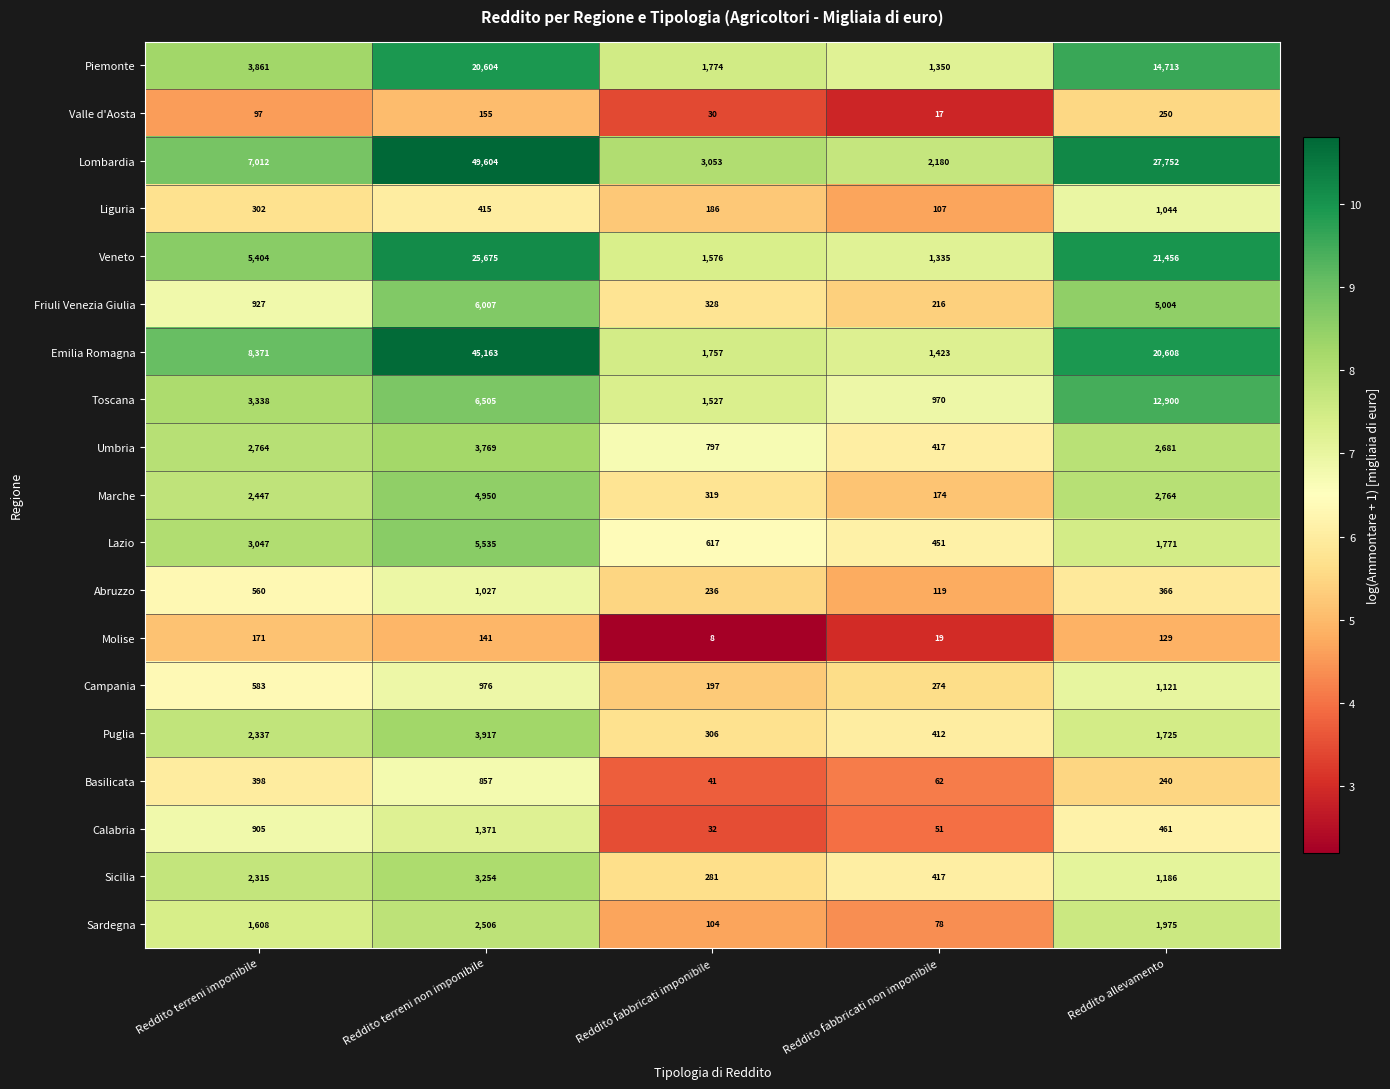

Which series has the largest range (max minus min)?

Lombardia